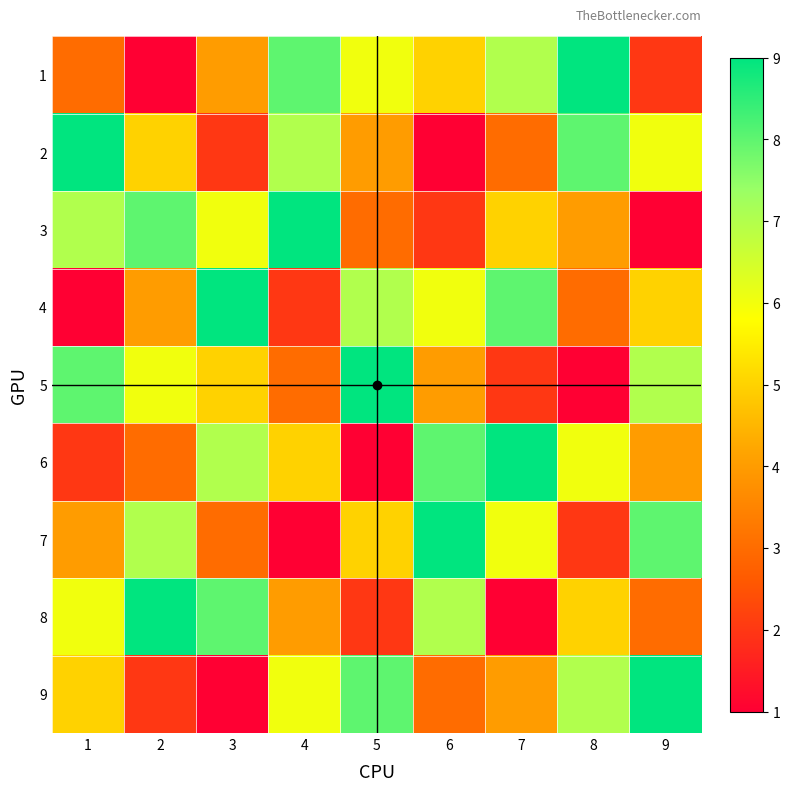

Which has a higher value, 6 or 2?

6